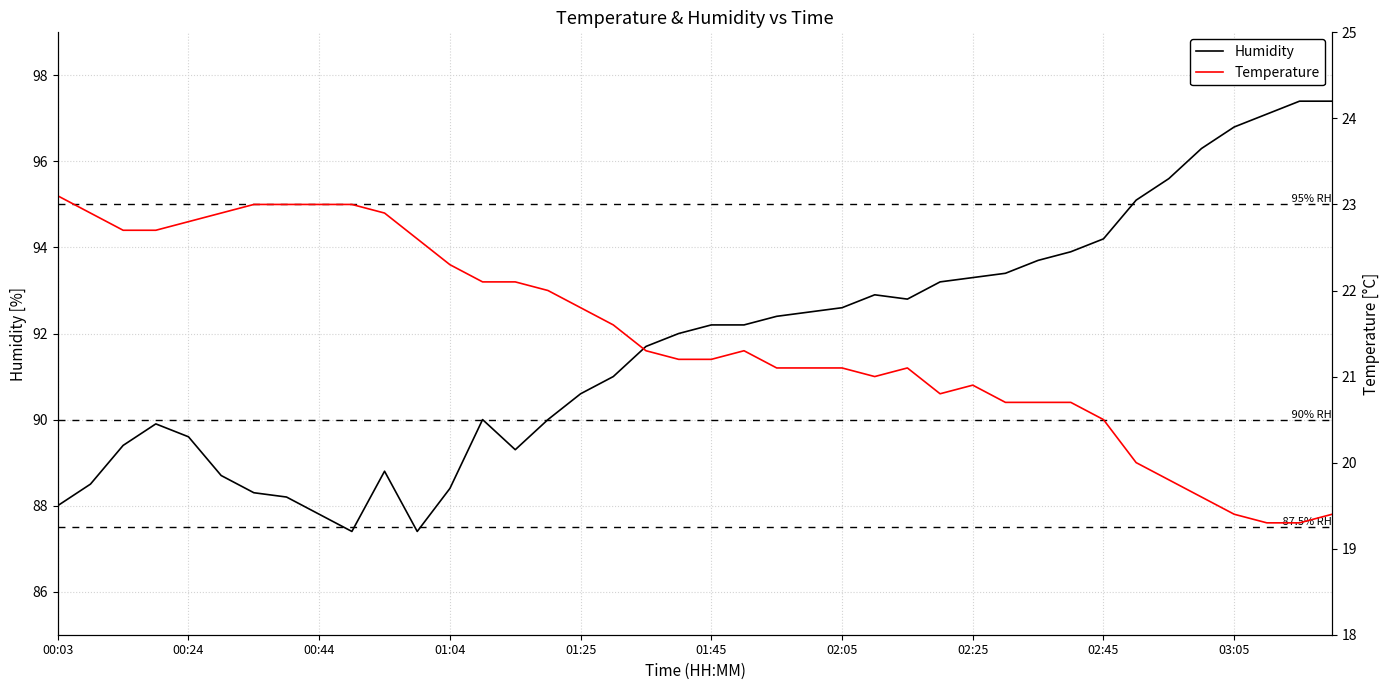

What is the maximum value for Humidity?

97.4